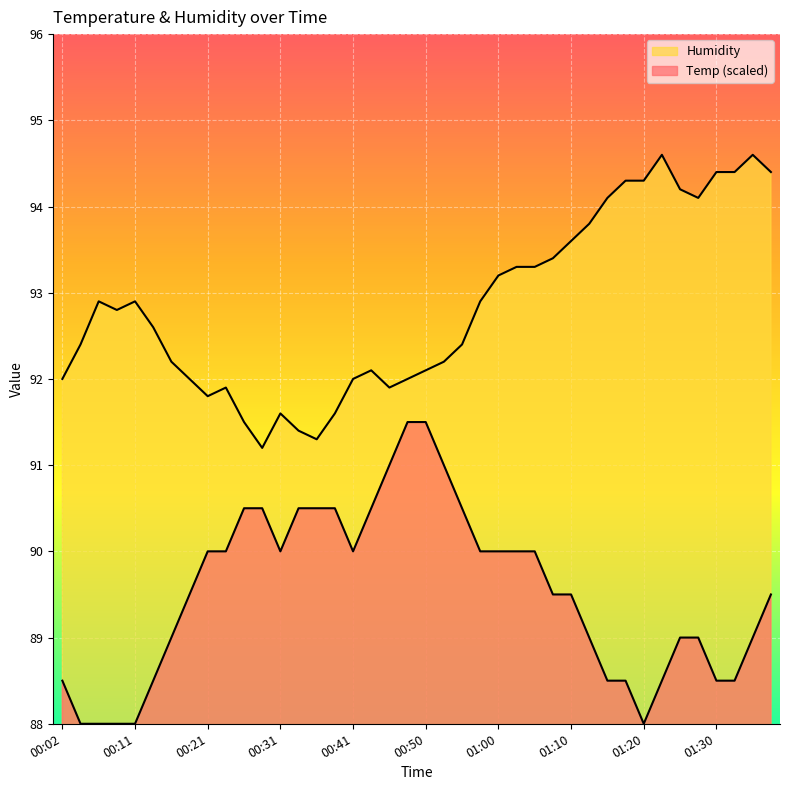

Rank the series at 00:29 from highest to lowest value.

Humidity, Temp